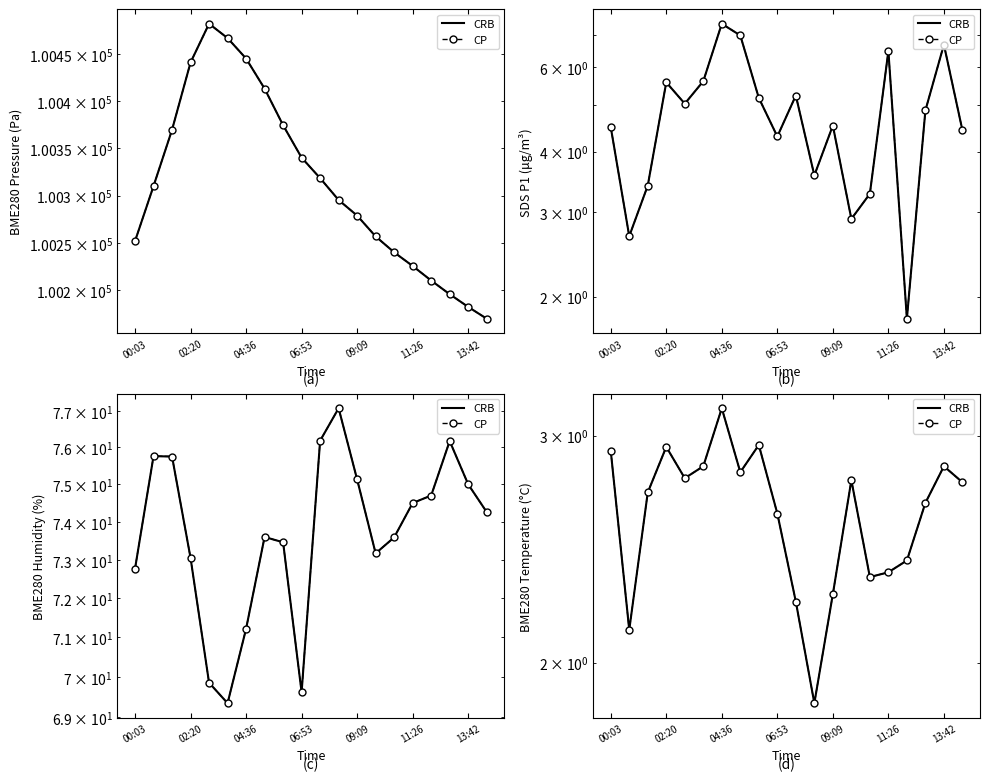

What is the sum of the CP values at 19 and 9?

5.4